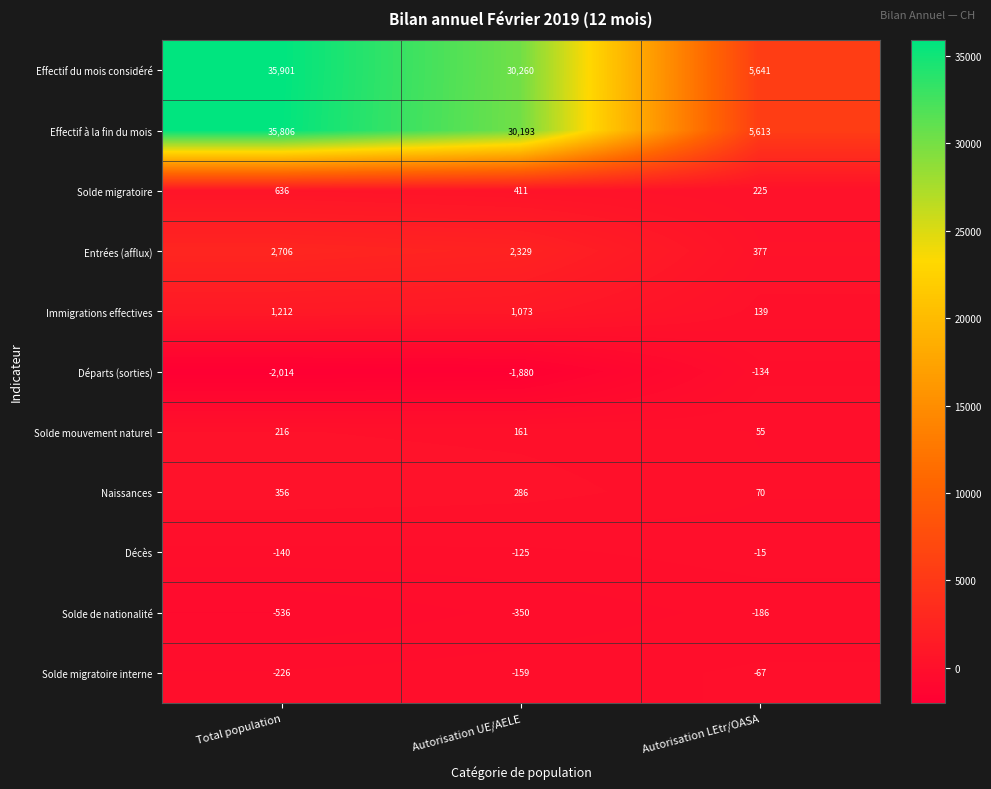

Which label corresponds to the smallest value in the chart?

Total population